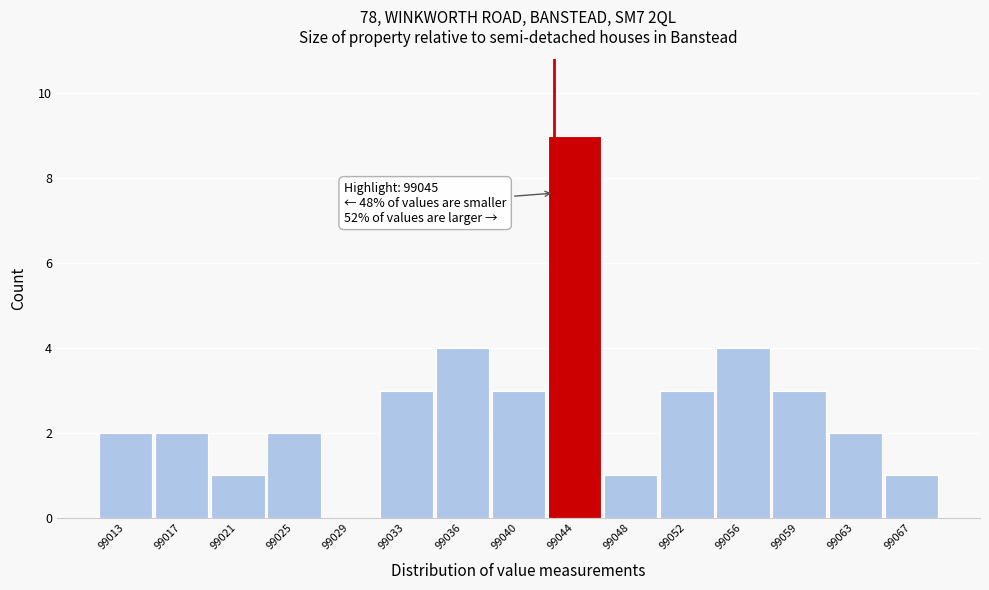

Reading left to right, transcribe all the data shown in this chart.

99013=2	99017=2	99021=1	99025=2	99029=0	99033=3	99036=4	99040=3	99044=9	99048=1	99052=3	99056=4	99059=3	99063=2	99067=1